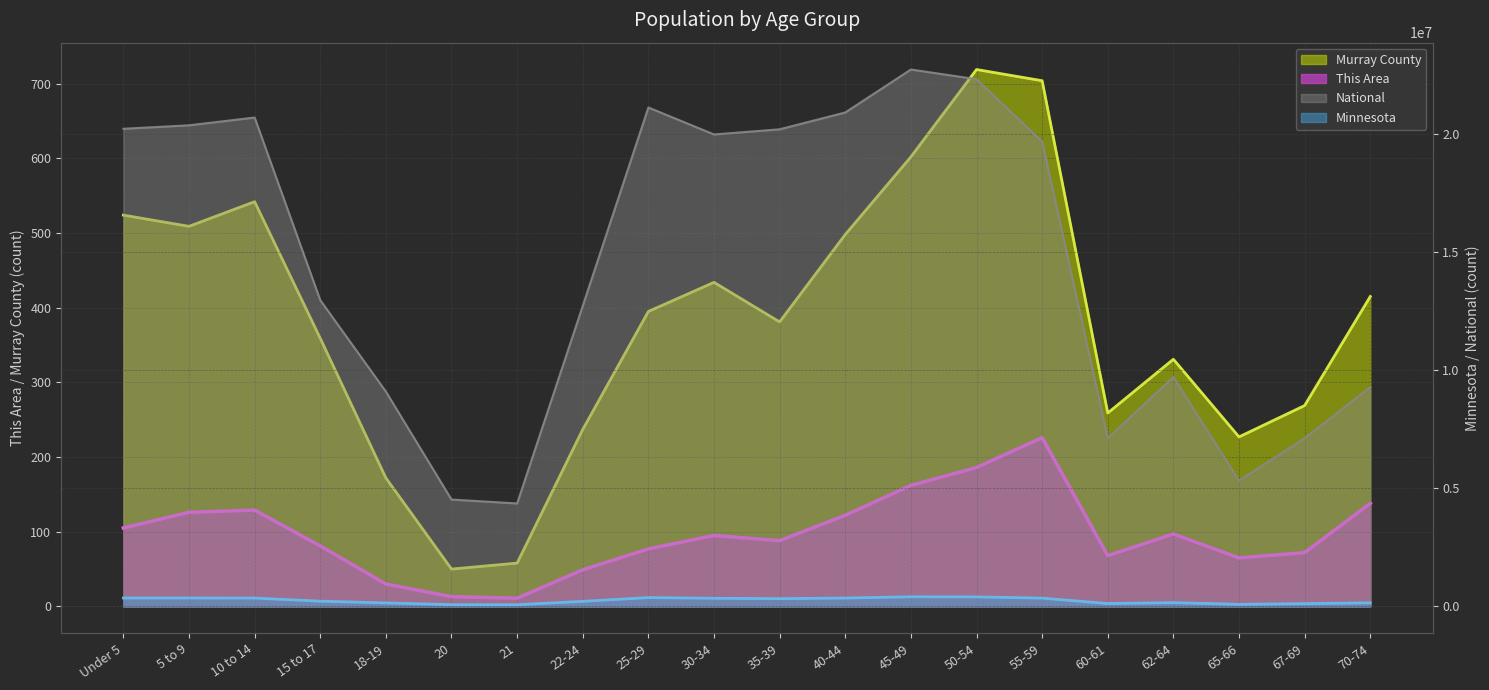

Where is the first local maximum for This Area?

10 to 14